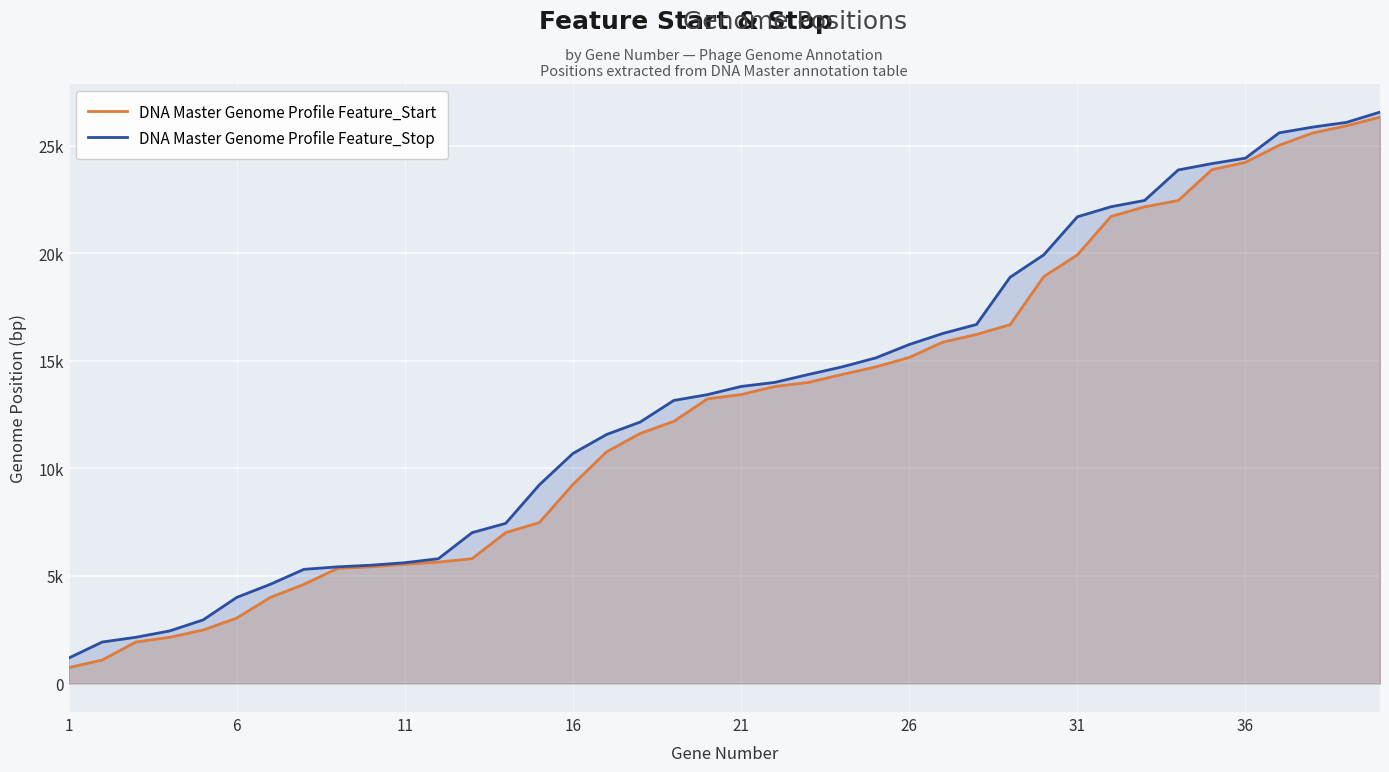

What is the spread (max minus min) of values at 11?

221